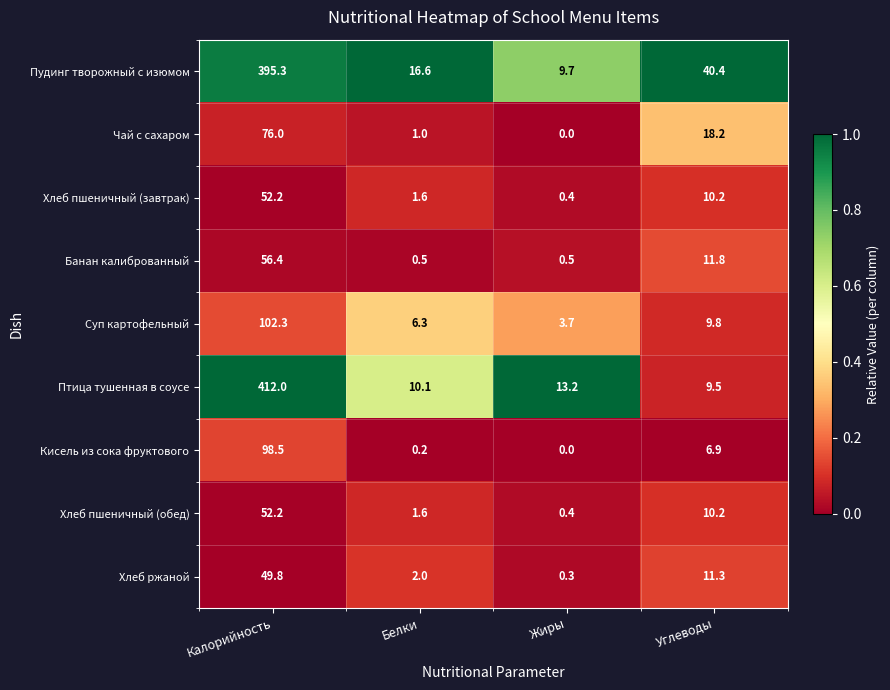

Between Белки and Жиры, which series saw the biggest shift?

Пудинг творожный с изюмом